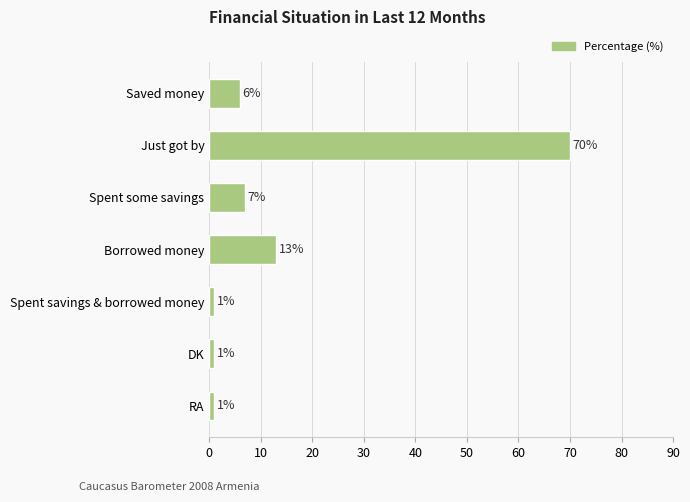

What is the difference between the maximum and minimum values?

69